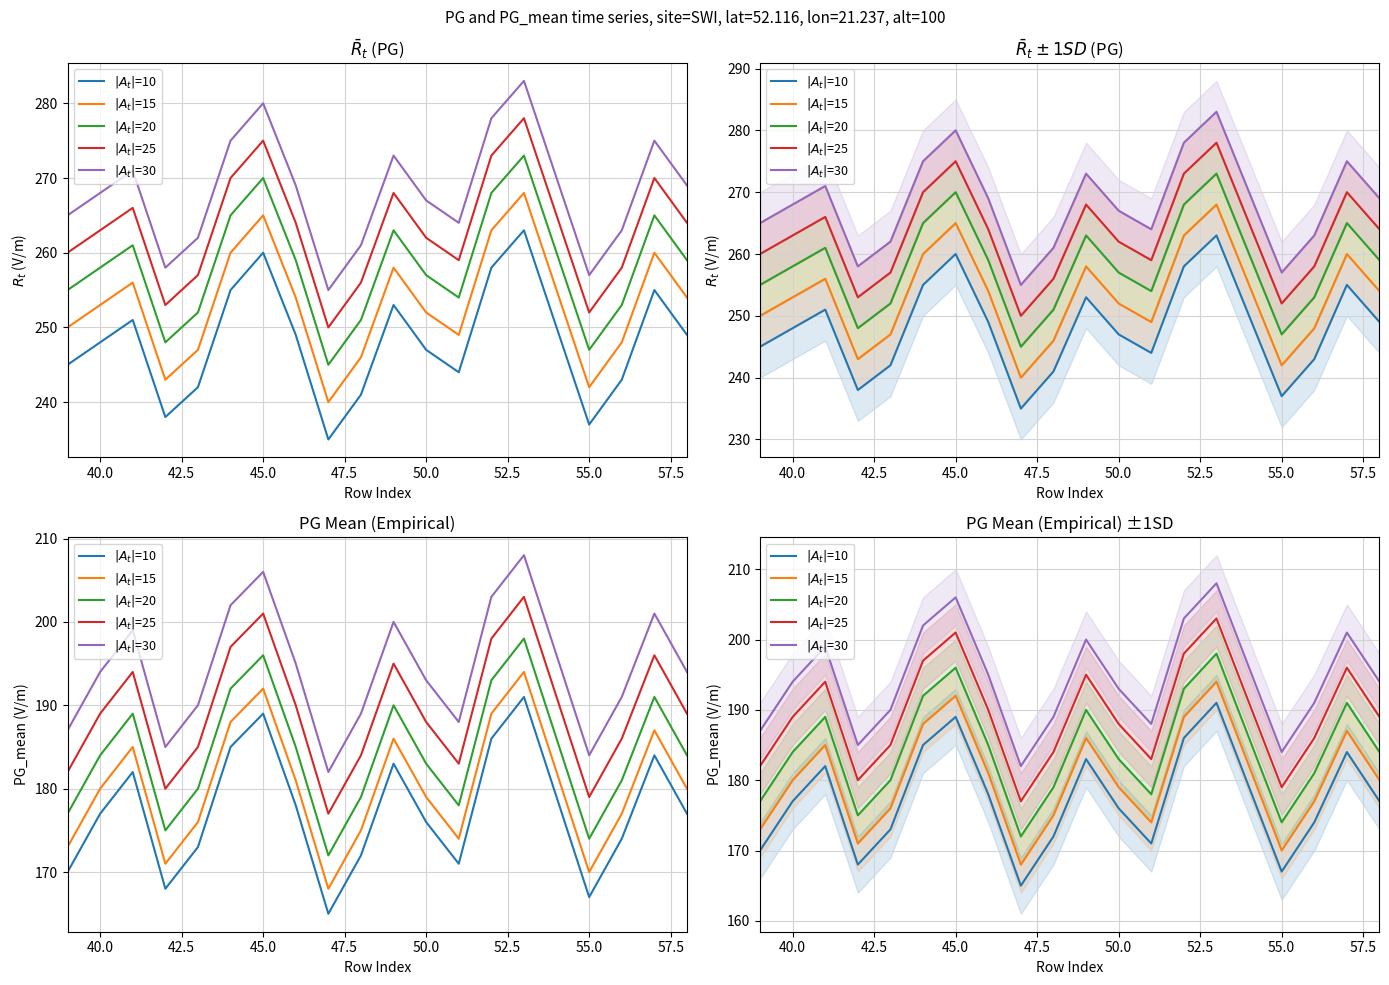

Is the value of $|A_t|$=30 at 40.0 greater than the value of $|A_t|$=20 at 15?

Yes